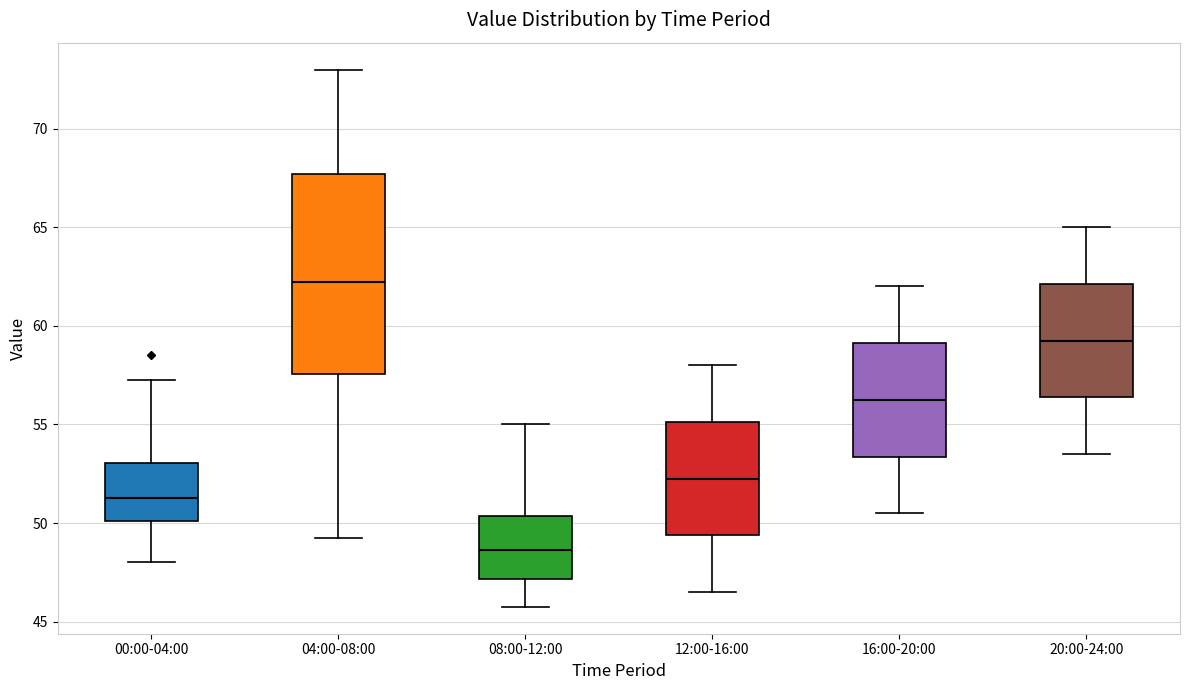

Reading left to right, transcribe this box plot: for each box, give where its median line is, the range the box spans, and where its two whiskers end, as read against the y-axis. The values are not printed on the chart, so give them approximately, as read against the axis.

00:00-04:00: median 51.5, box 50.0 to 53.0, whiskers 48.0 to 57.5
04:00-08:00: median 62.5, box 57.5 to 67.5, whiskers 49.5 to 73.0
08:00-12:00: median 48.5, box 47.0 to 50.5, whiskers 46.0 to 55.0
12:00-16:00: median 52.5, box 49.5 to 55.0, whiskers 46.5 to 58.0
16:00-20:00: median 56.5, box 53.5 to 59.0, whiskers 50.5 to 62.0
20:00-24:00: median 59.5, box 56.5 to 62.0, whiskers 53.5 to 65.0